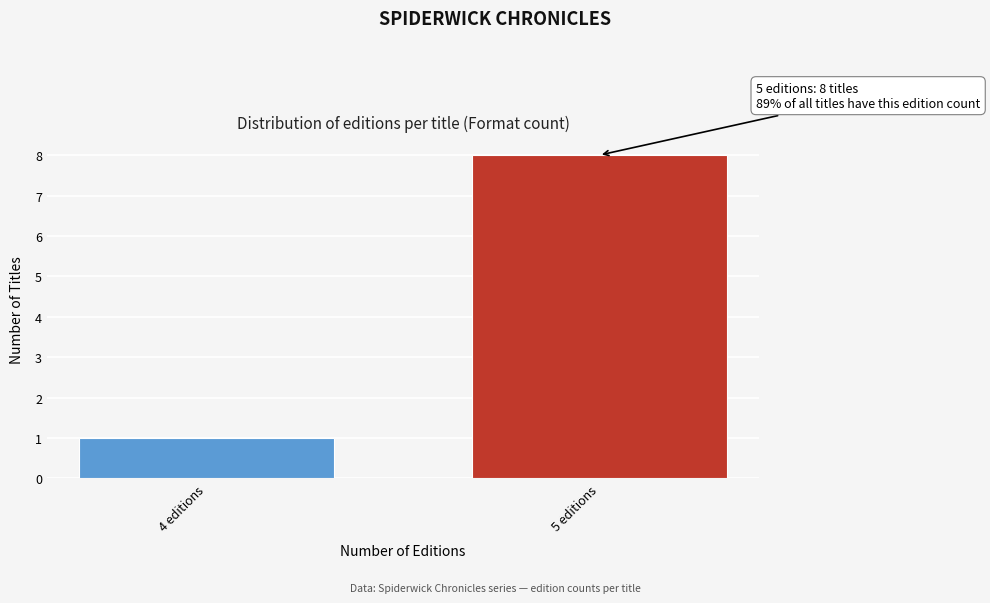

Reading left to right, extract all data points from this chart.

1	8